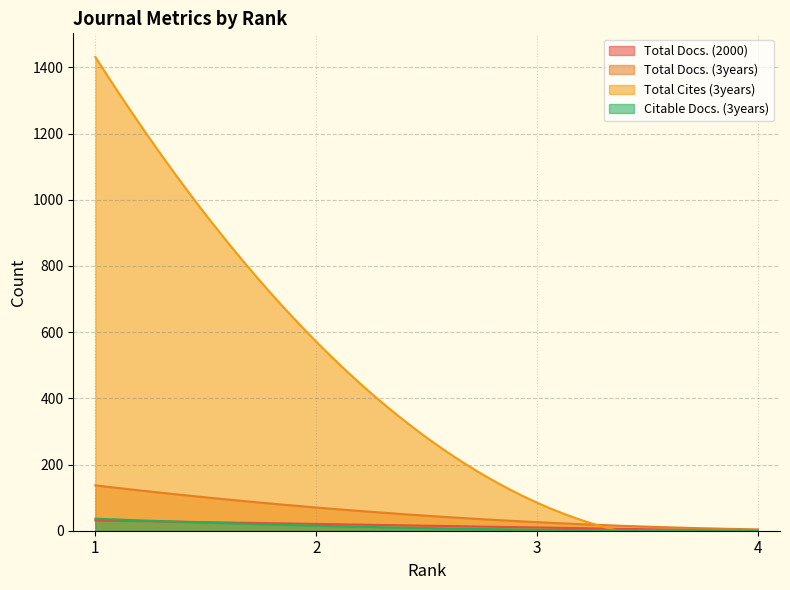

Which series has the largest total across all categories?

Total Cites (3years)